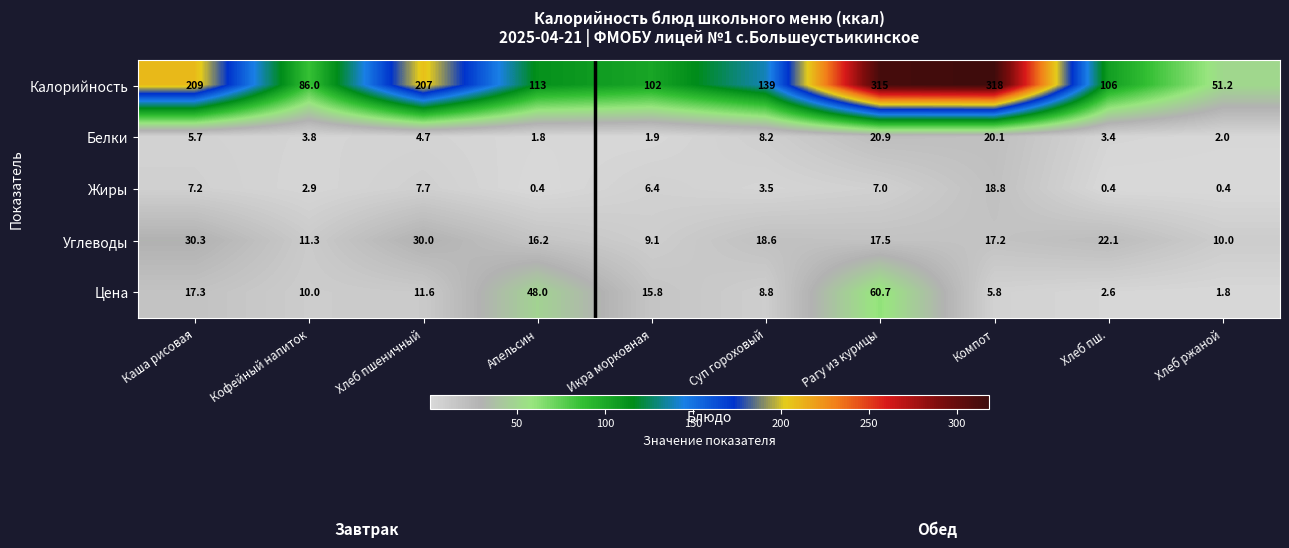

What is the highest value of the Цена series?

60.7